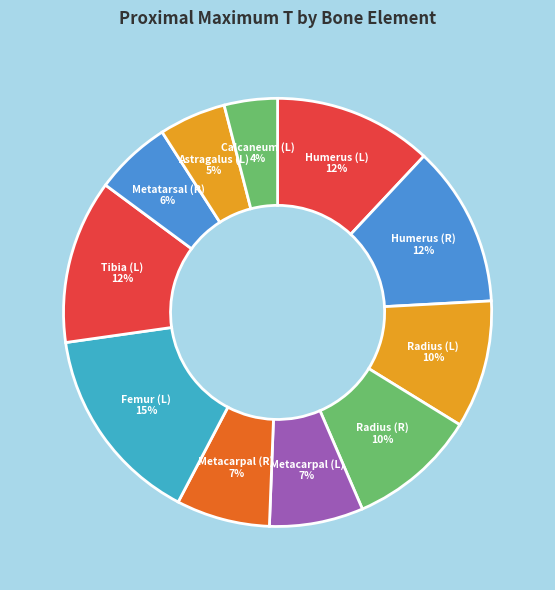

Which slice is the smallest?

Calcaneum (L)